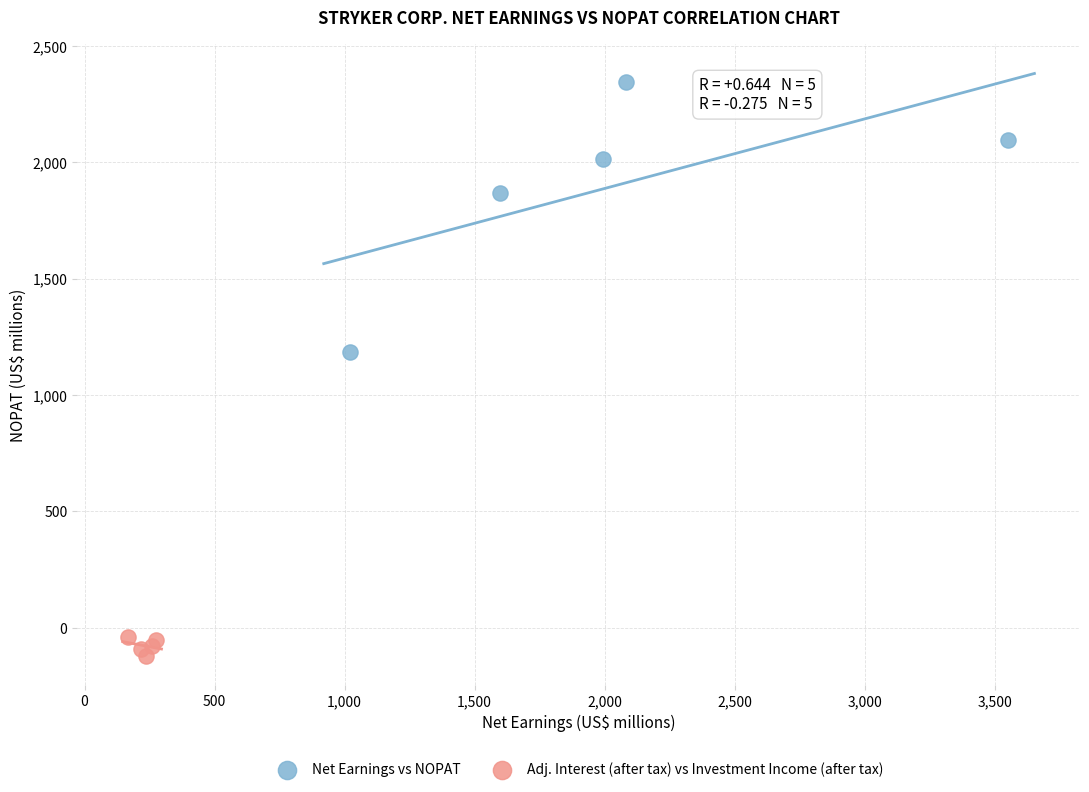

Which series has the largest Y range (max minus min)?

Net Earnings vs NOPAT